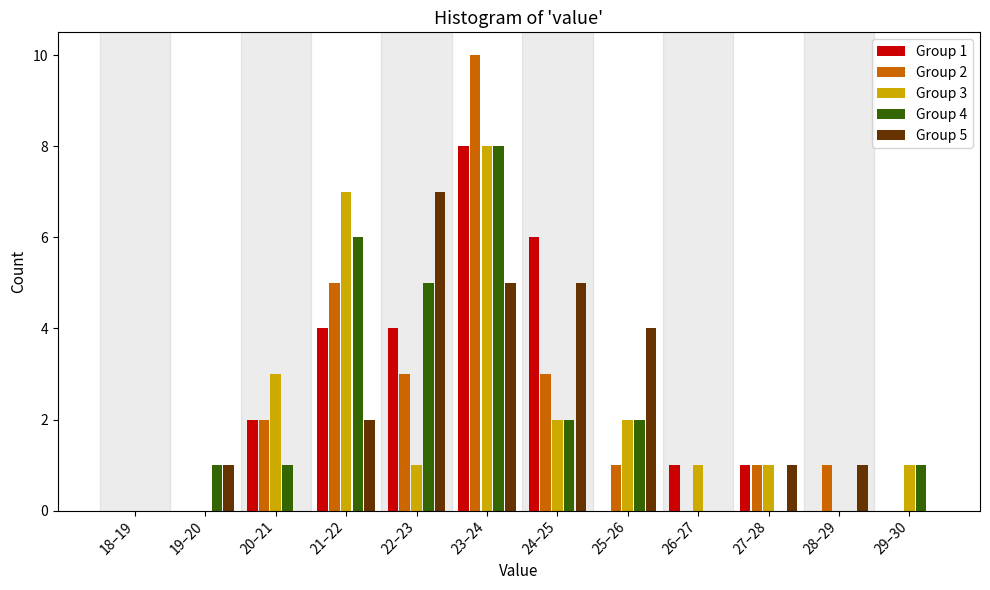

What is the total value across all series at 22–23?

20